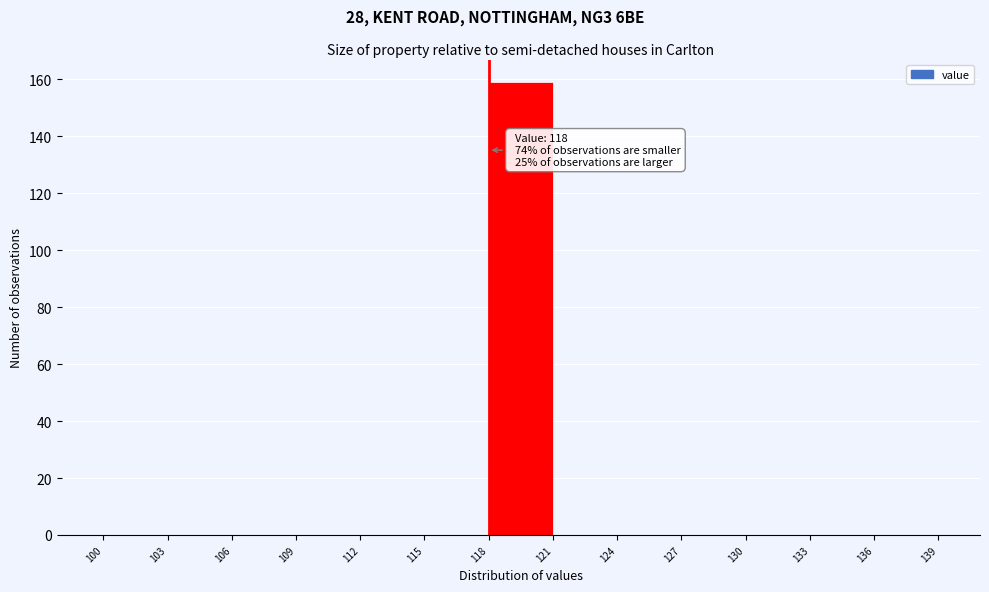

Over which range of the x-axis is the bar tallest?

118 to 121